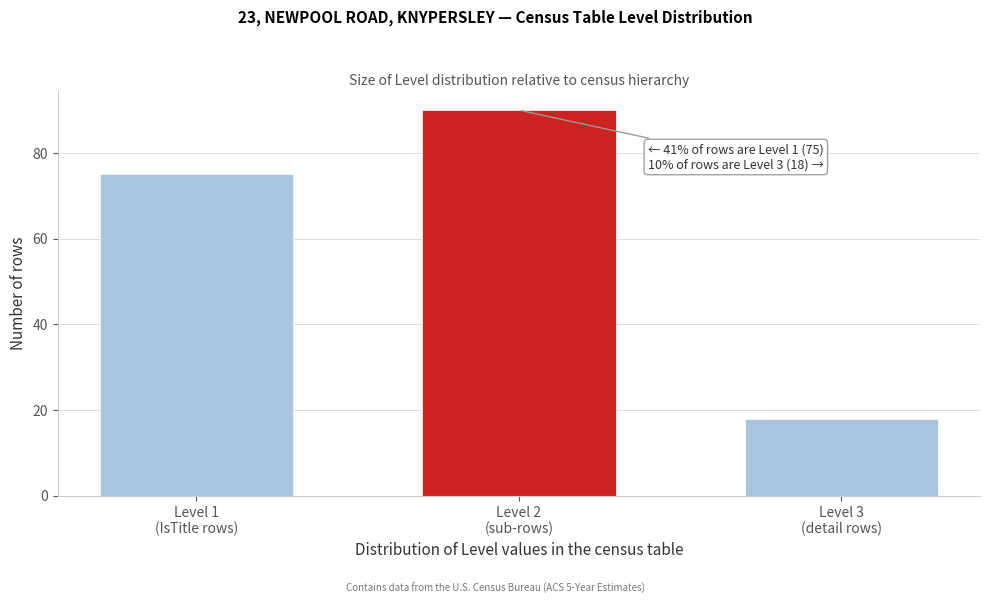

Reading right to left, list all the values displayed in this chart.

18	90	75